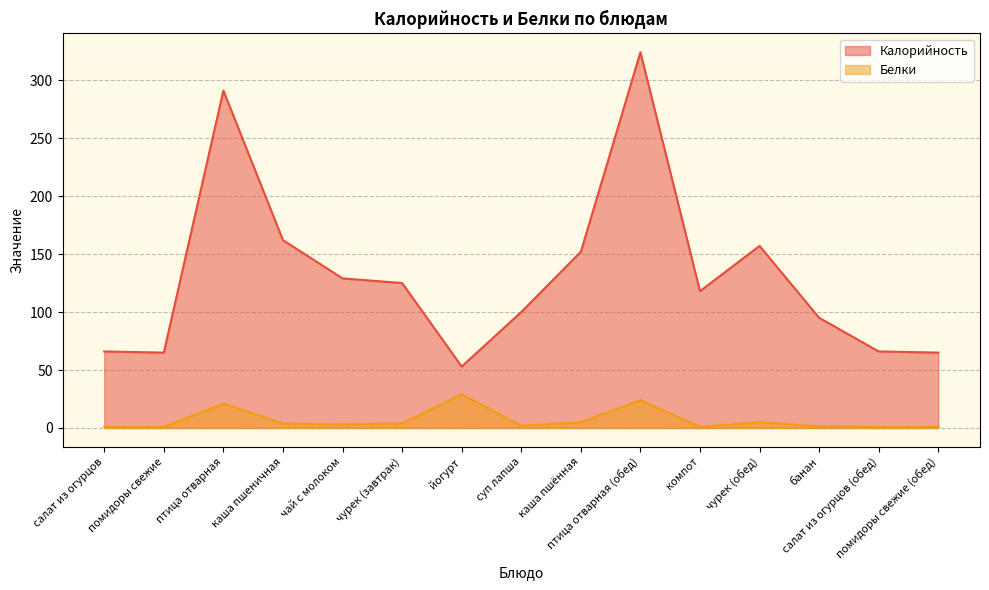

What is the difference between the second highest and second lowest values in the Белки series?

23.0